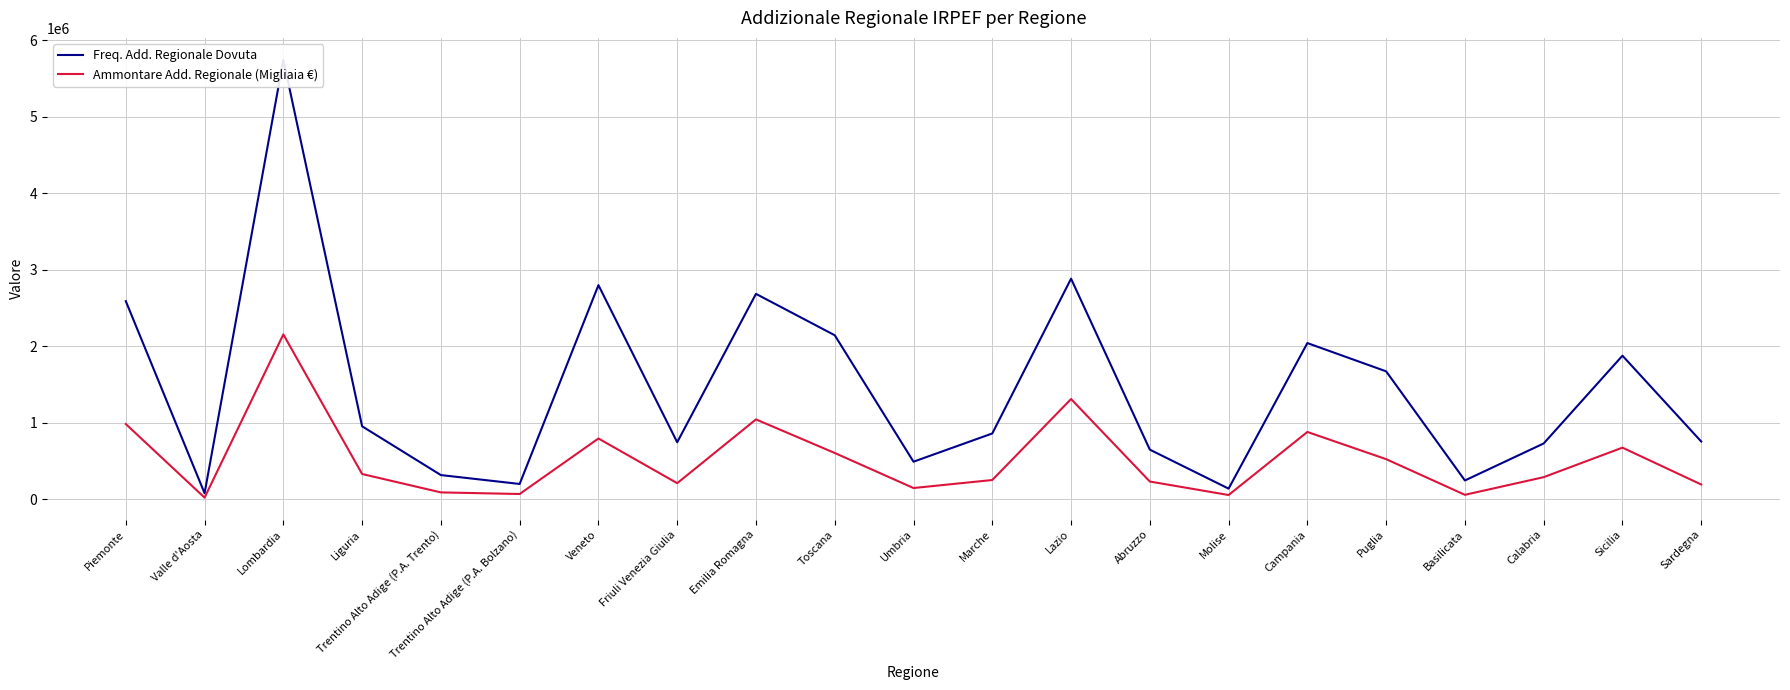

At which category is the sum across all series the highest?

Lombardia